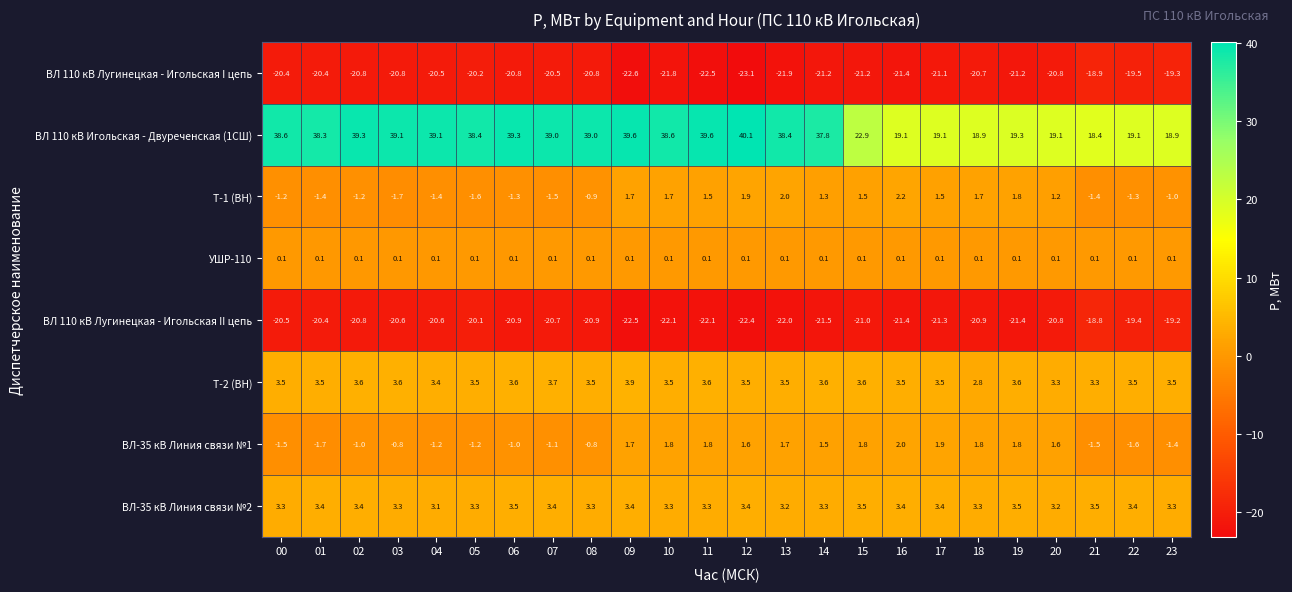

How many series are shown in this chart?

8